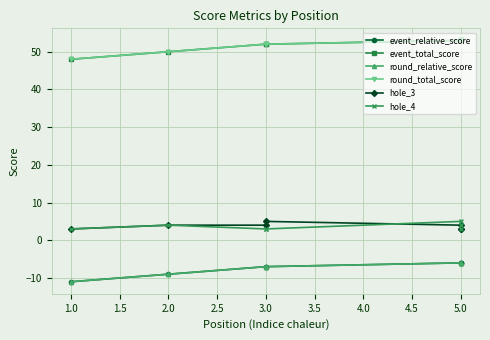

Which has a higher value, 3.0 or 5.0?

5.0